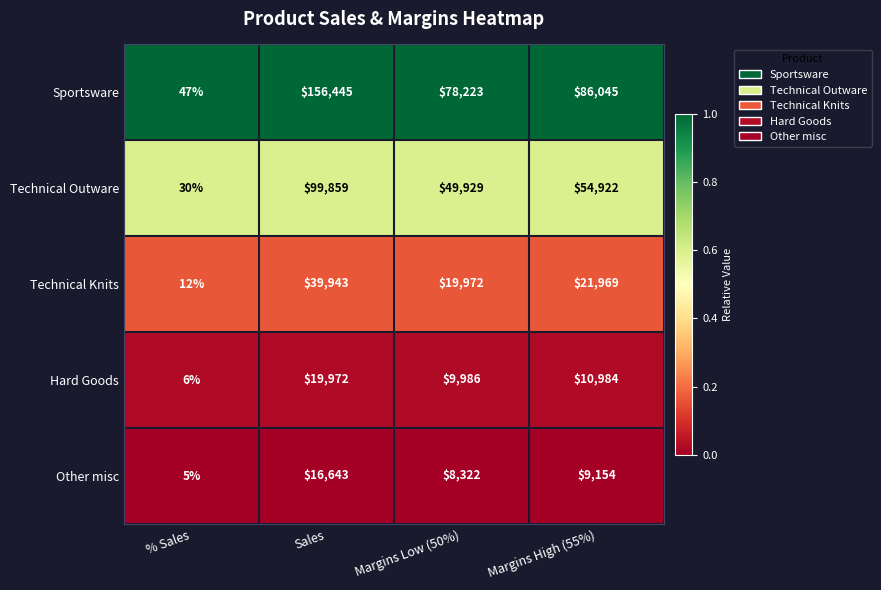

What is the total value across all series at Margins High (55%)?

183074